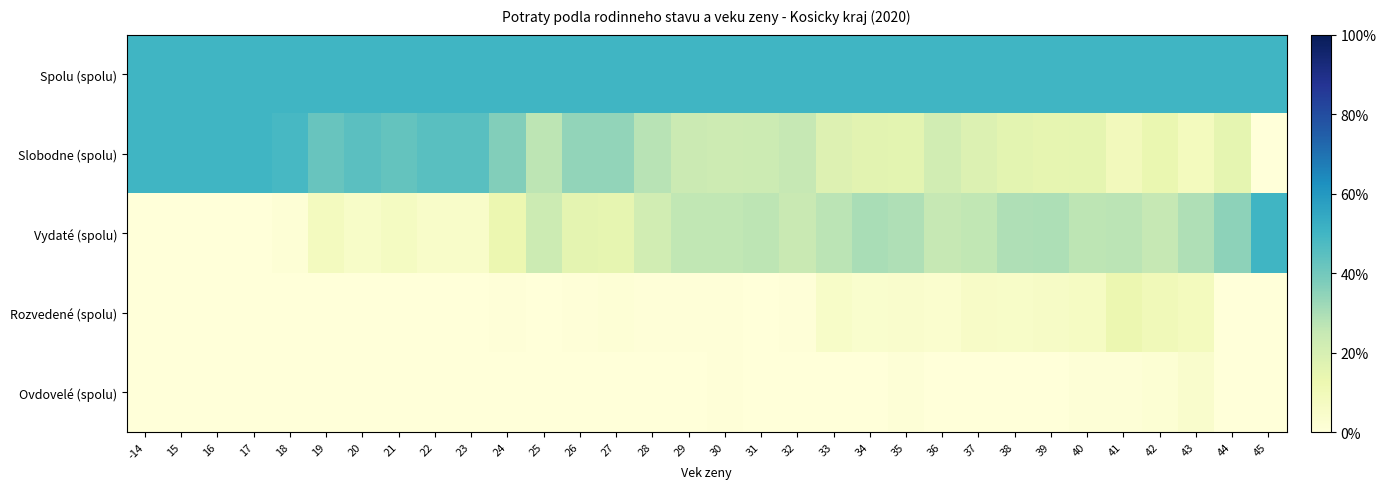

Which series changed the most between 30 and 40?

Slobodne (spolu)